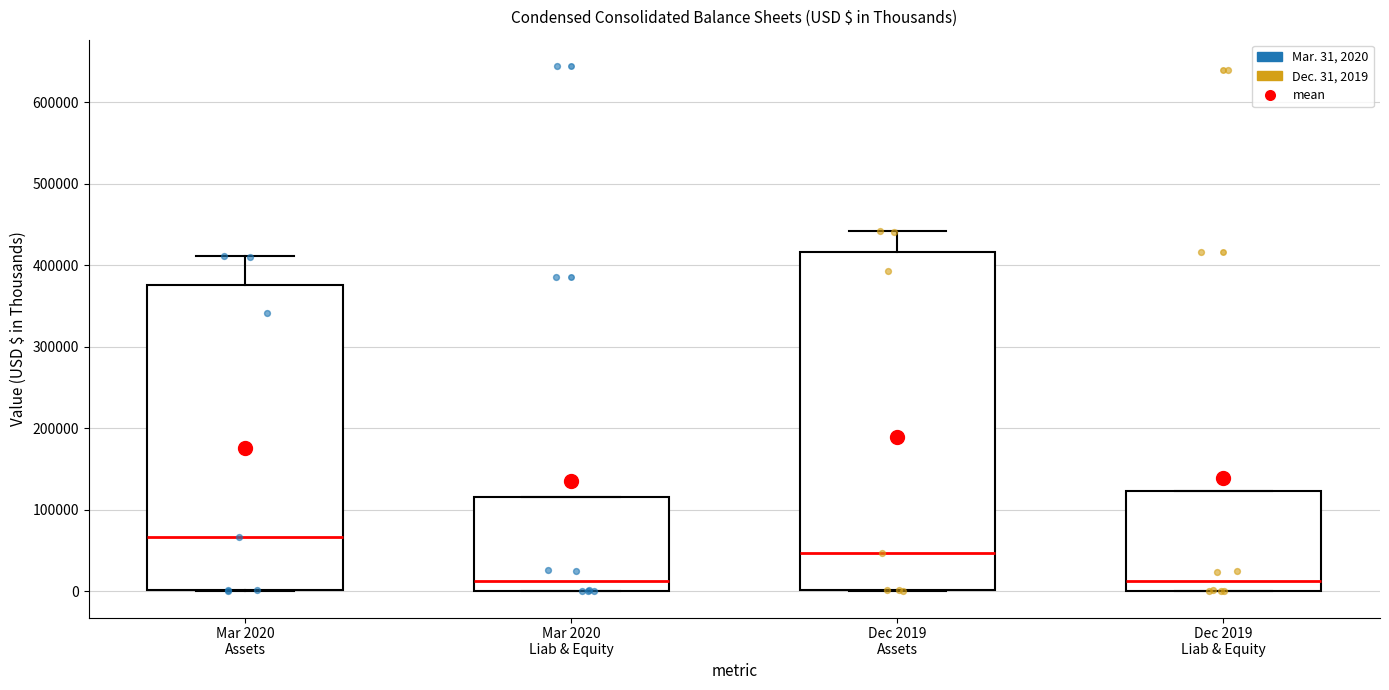

Reading left to right, read every box against the y-axis: the position of its median line, the range the box covers, and the ends of its whiskers. The values are not printed on the chart, so give them approximately, as read against the axis.

Mar 2020 Assets: median 70000, box 0 to 380000, whiskers 0 to 410000
Mar 2020 Liab & Equity: median 10000, box 0 to 120000, whiskers 0 to 120000
Dec 2019 Assets: median 50000, box 0 to 420000, whiskers 0 to 440000
Dec 2019 Liab & Equity: median 10000, box 0 to 120000, whiskers 0 to 120000